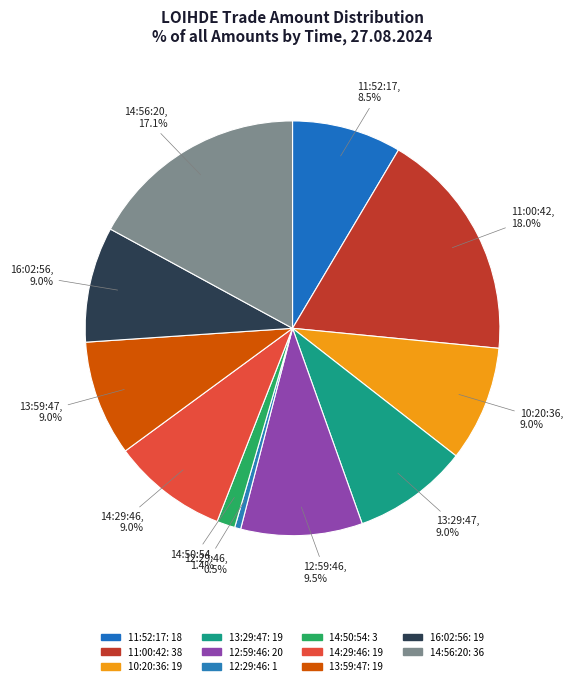

To the nearest percent, what is the combined percentage of 14:56:20 and 14:50:54?

18%